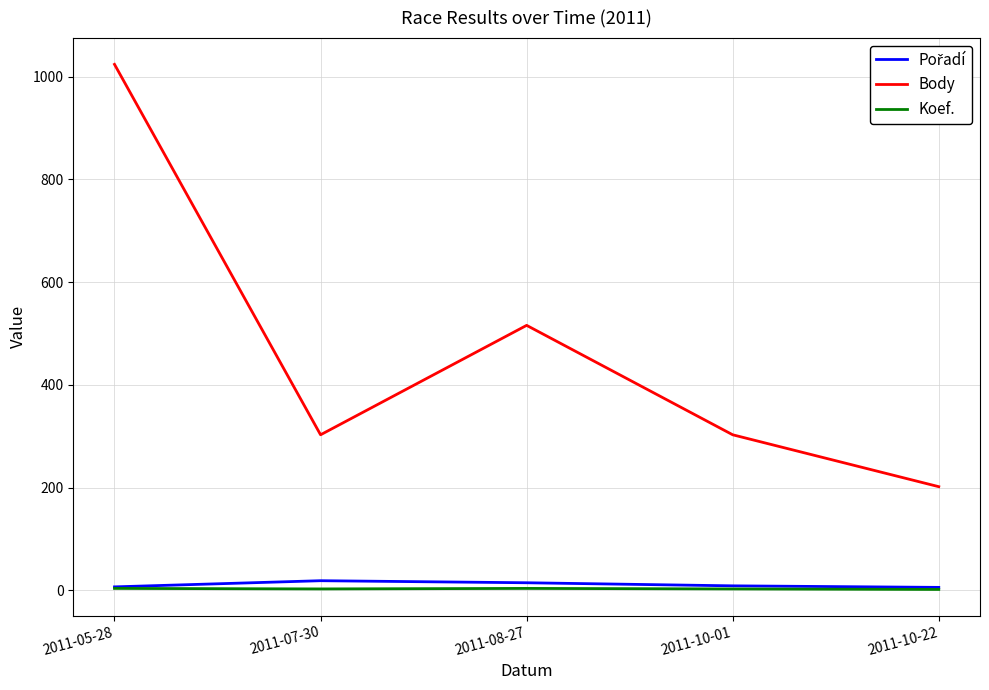

True or false: Body and Koef. intersect in this chart.

False